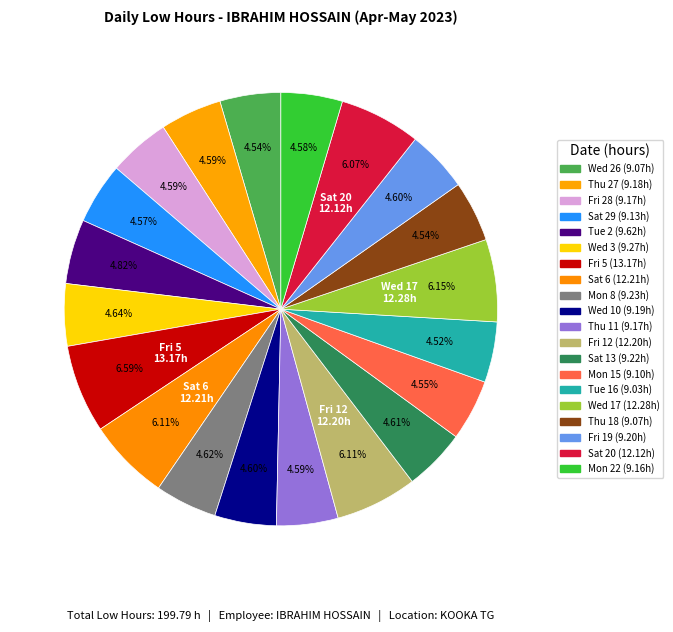

Count the number of slices in the pie.

20